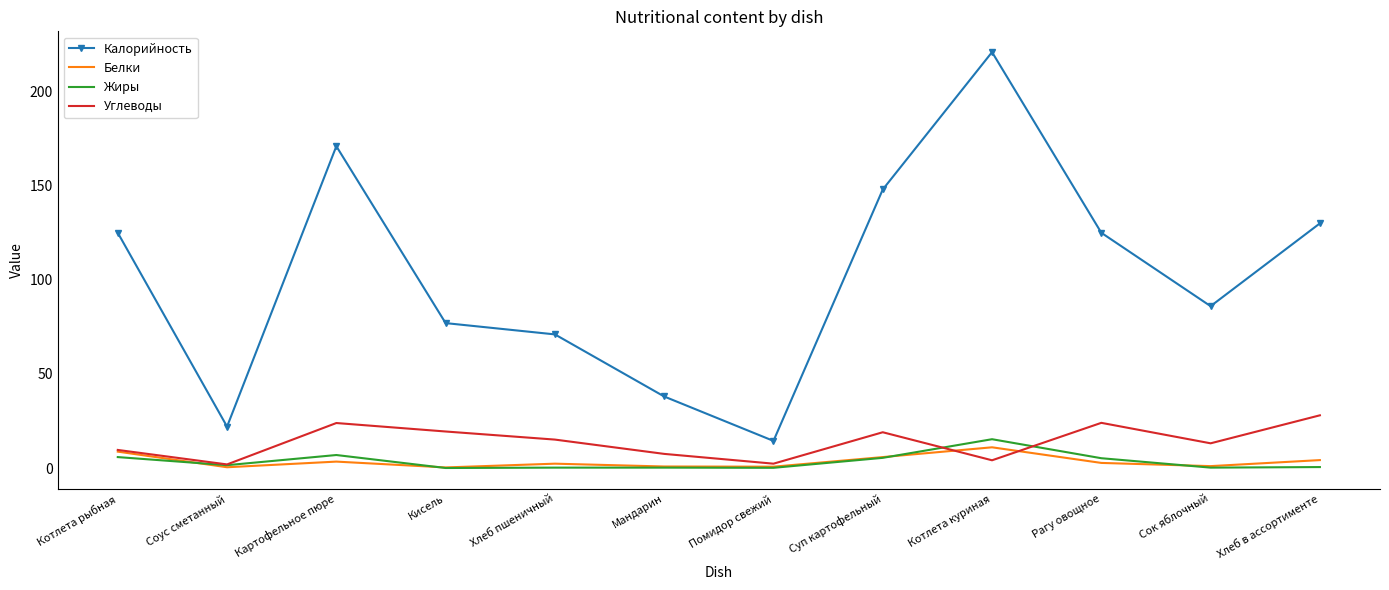

What is the lowest value of the Углеводы series?

1.9